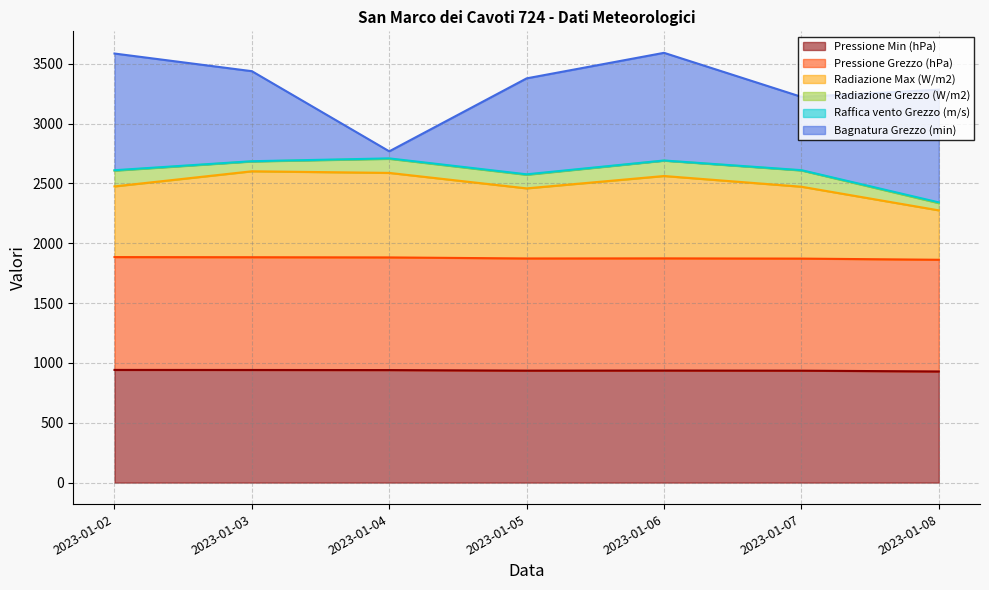

At which label does Pressione Min (hPa) reach its peak?

2023-01-02